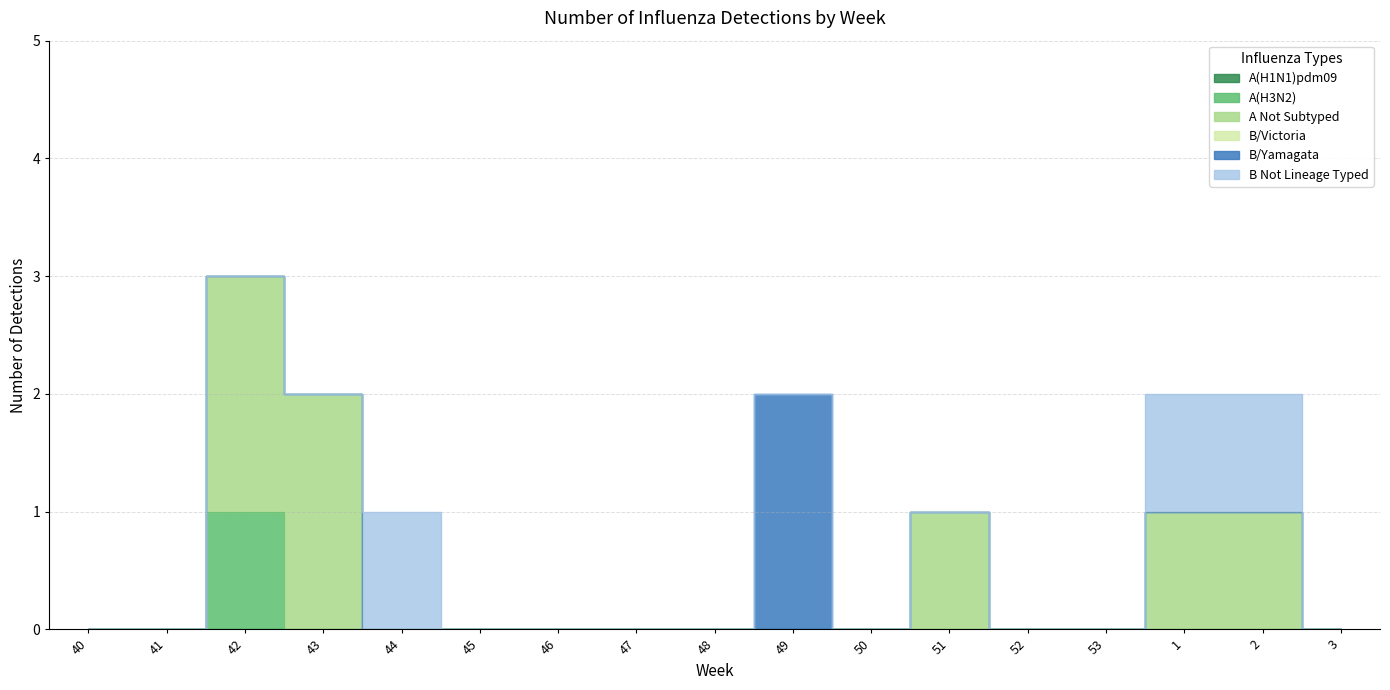

What position from the right is 40?

17